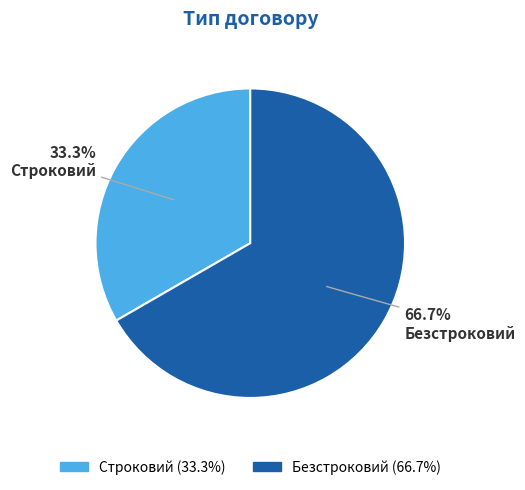

To the nearest percent, what is the combined percentage of Безстроковий and Строковий?

100%